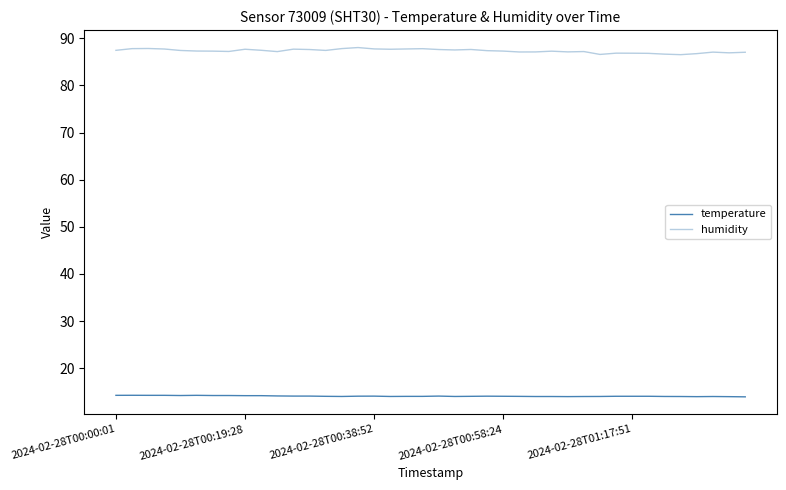

How many series are shown in this chart?

2